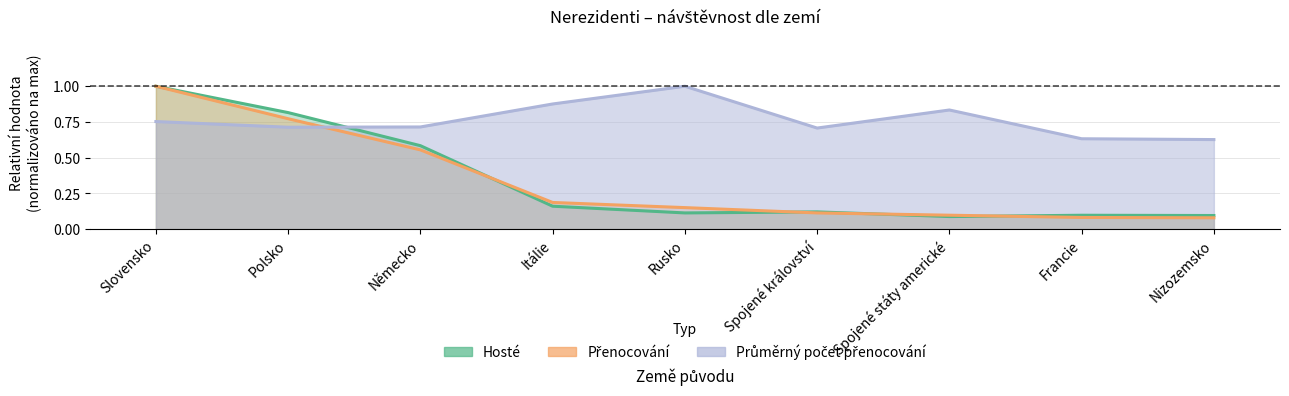

Where is the first local maximum for Průměrný počet přenocování?

Rusko